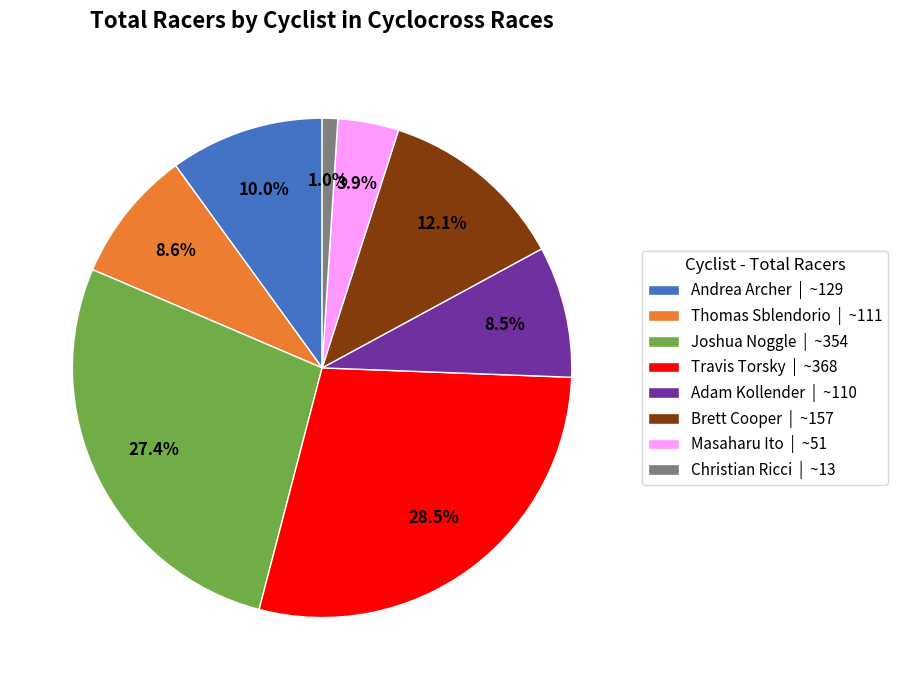

What is the ratio of the value at Thomas Sblendorio to the value at Adam Kollender?

1.0